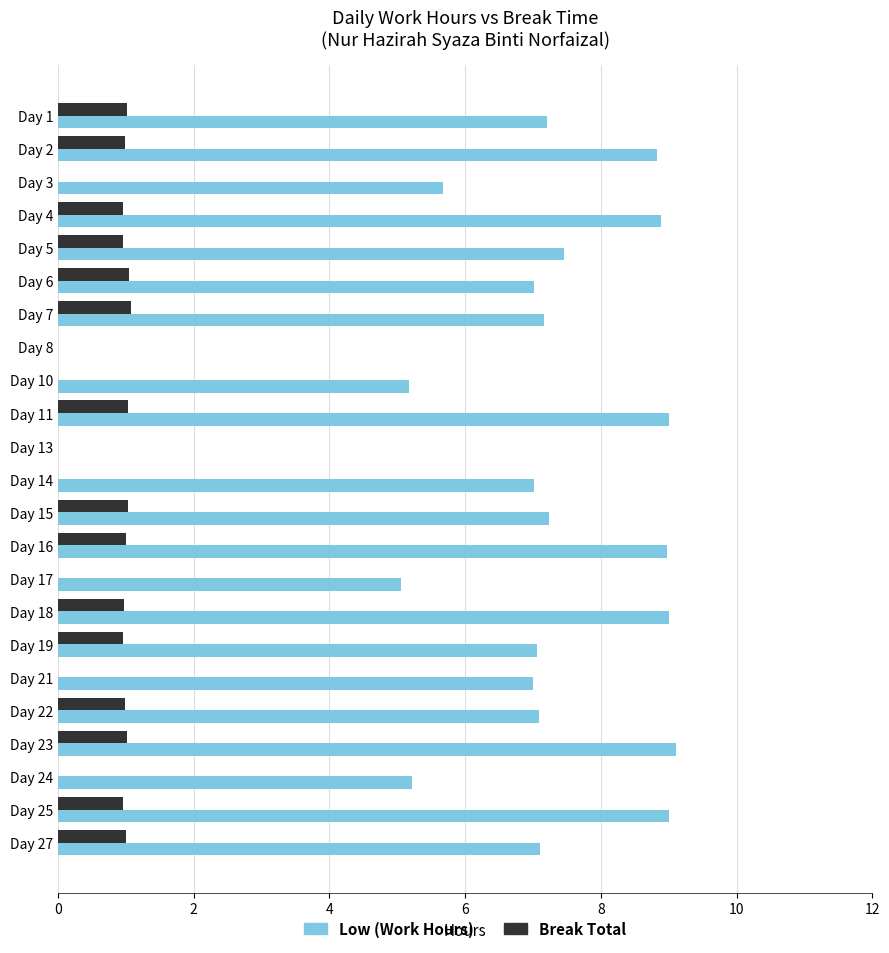

Which series changed the most between Day 10 and Day 13?

Low (Work Hours)